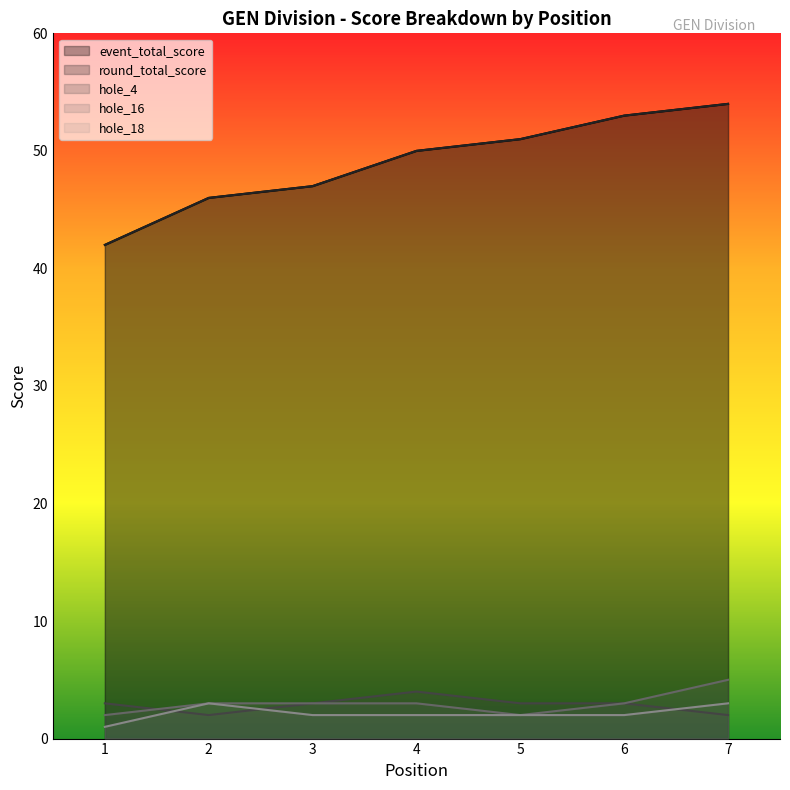

Reading right to left, extract all data points from this chart.

event_total_score: 7=54	6=53	5=51	4=50	3=47	2=46	1=42
round_total_score: 7=54	6=53	5=51	4=50	3=47	2=46	1=42
hole_4: 7=2	6=3	5=3	4=4	3=3	2=2	1=3
hole_16: 7=5	6=3	5=2	4=3	3=3	2=3	1=2
hole_18: 7=3	6=2	5=2	4=2	3=2	2=3	1=1